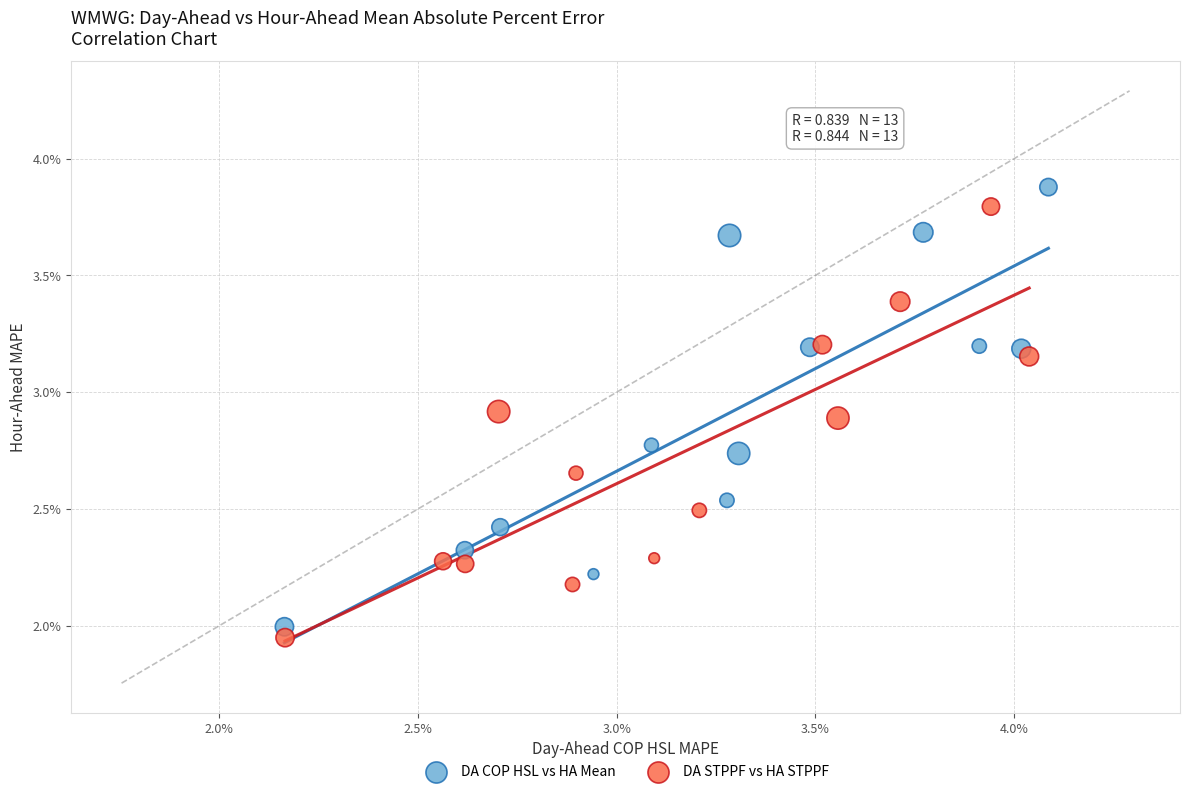

What are all the series names shown in the legend?

DA COP HSL vs HA Mean, DA STPPF vs HA STPPF